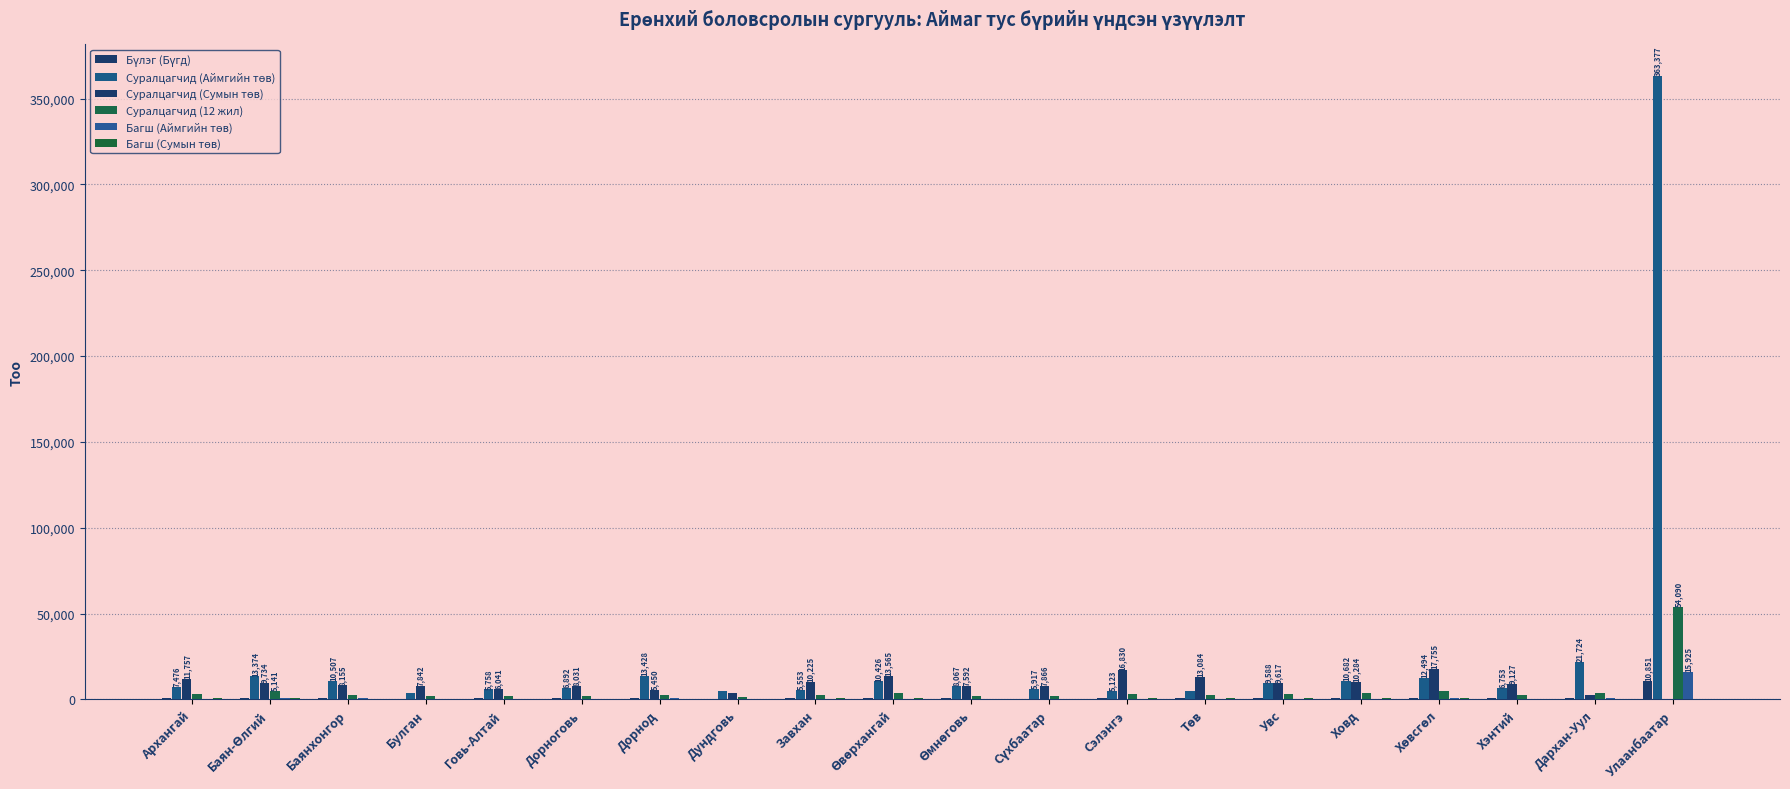

Are the bars grouped side by side (vs. stacked)?

Yes